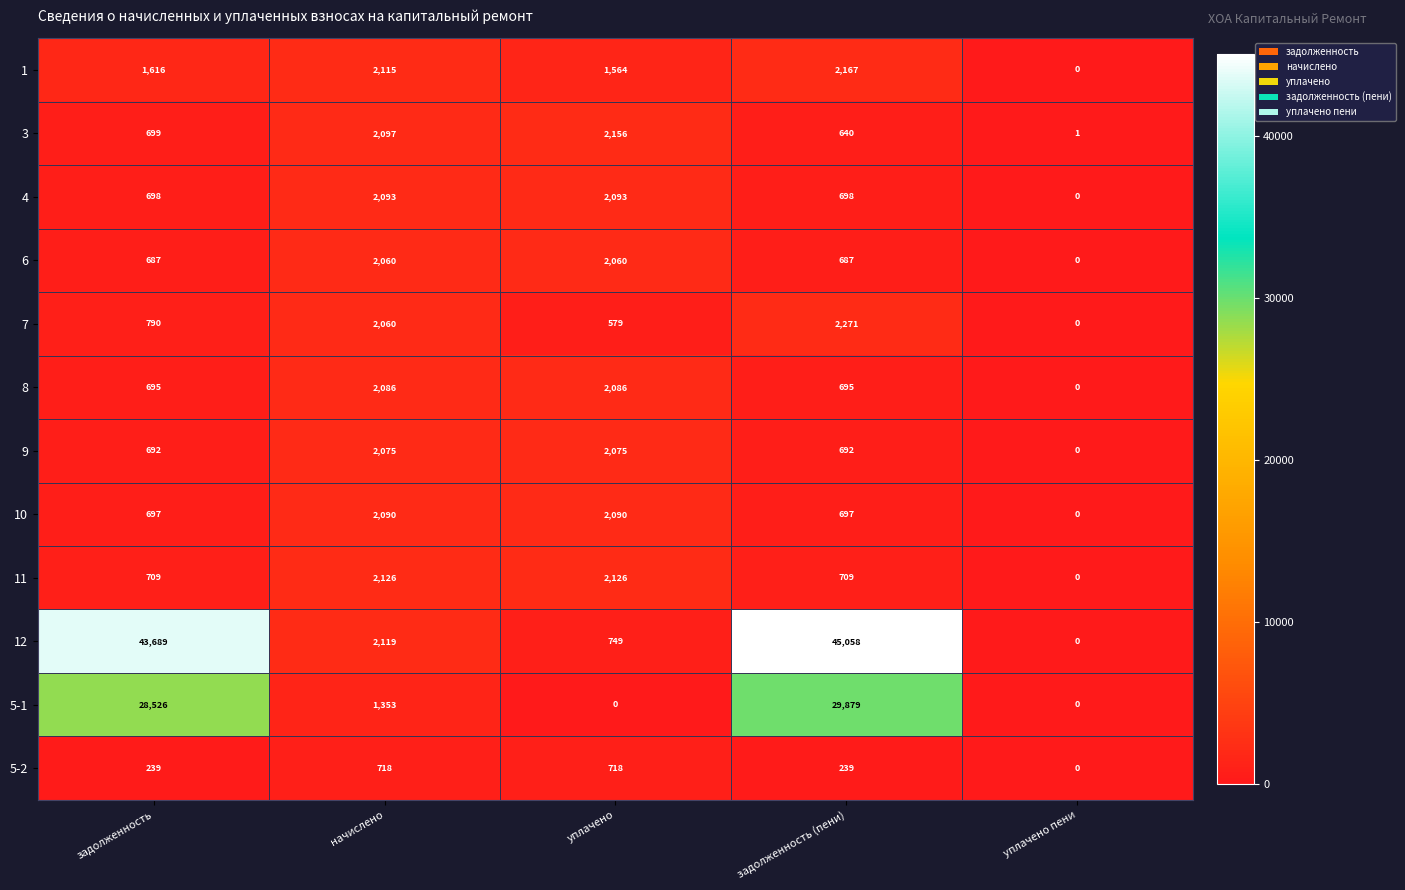

At which category is the sum across all series the highest?

задолженность (пени)